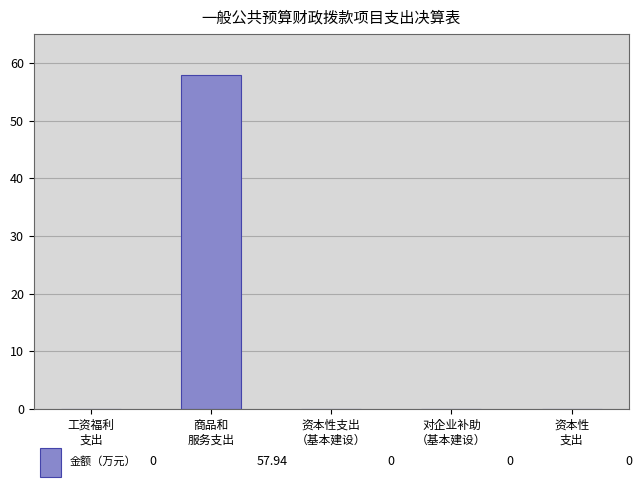

Which label corresponds to the largest value in the chart?

商品和
服务支出